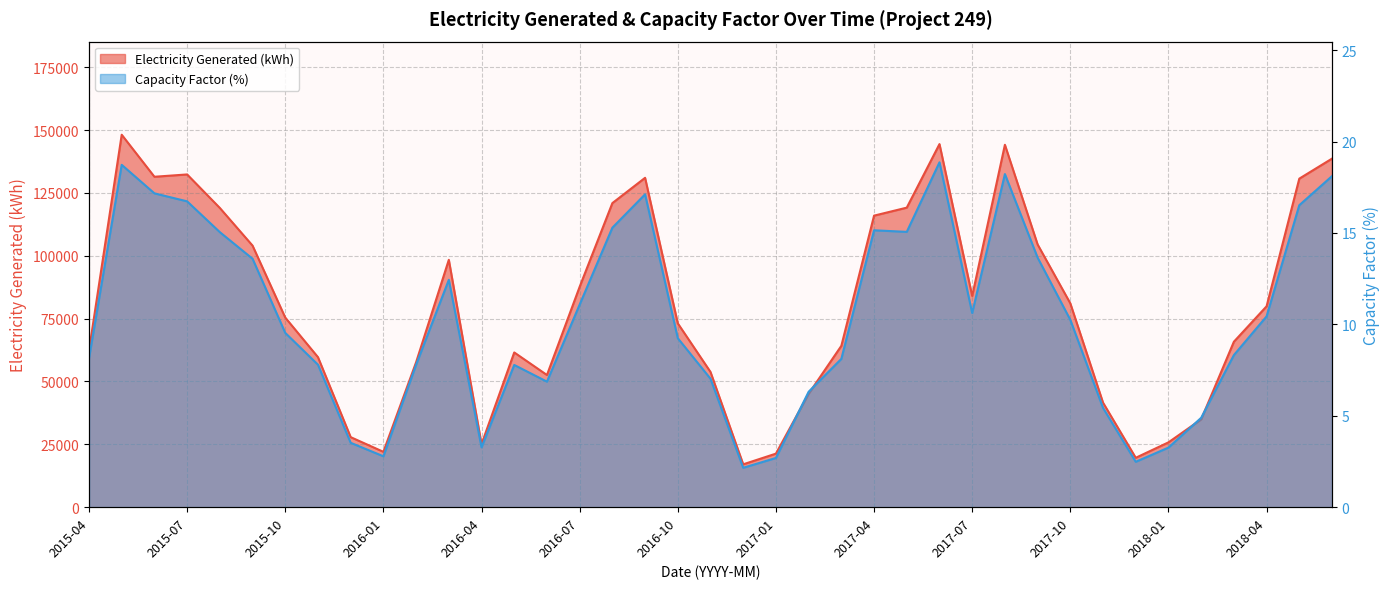

List the series in order of their peak value, highest first.

Electricity Generated (kWh), Capacity Factor (%)